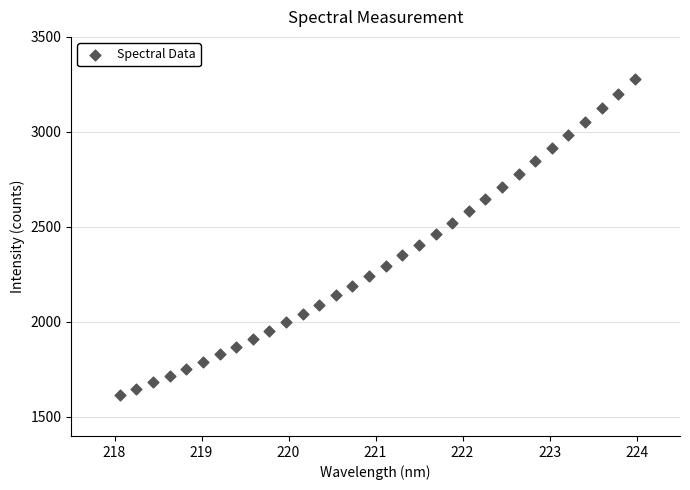

What is the range of X values (max minus min)?

5.9